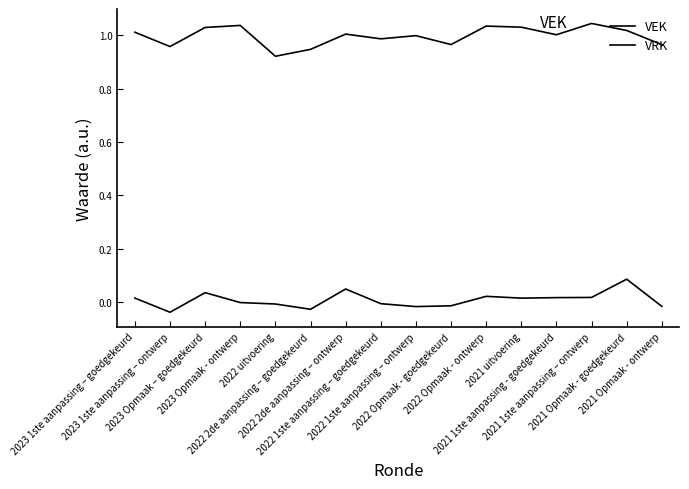

How many lines are shown in the chart?

2